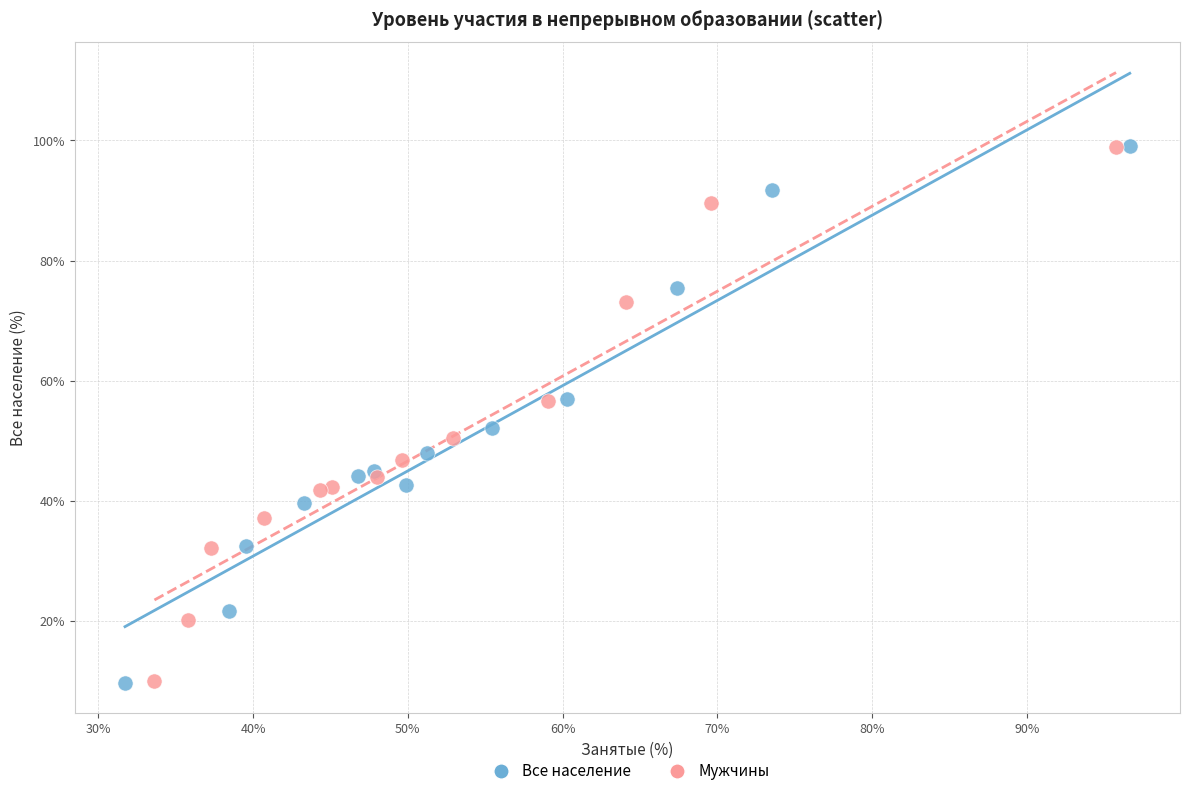

Which series has the widest spread of Y values?

Все население